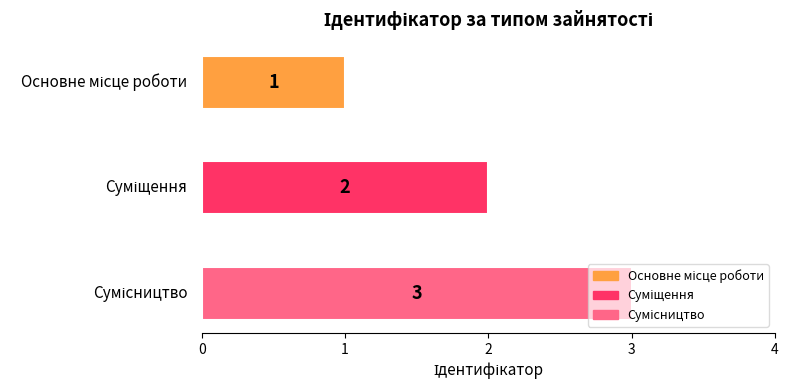

Are the bars horizontal?

Yes